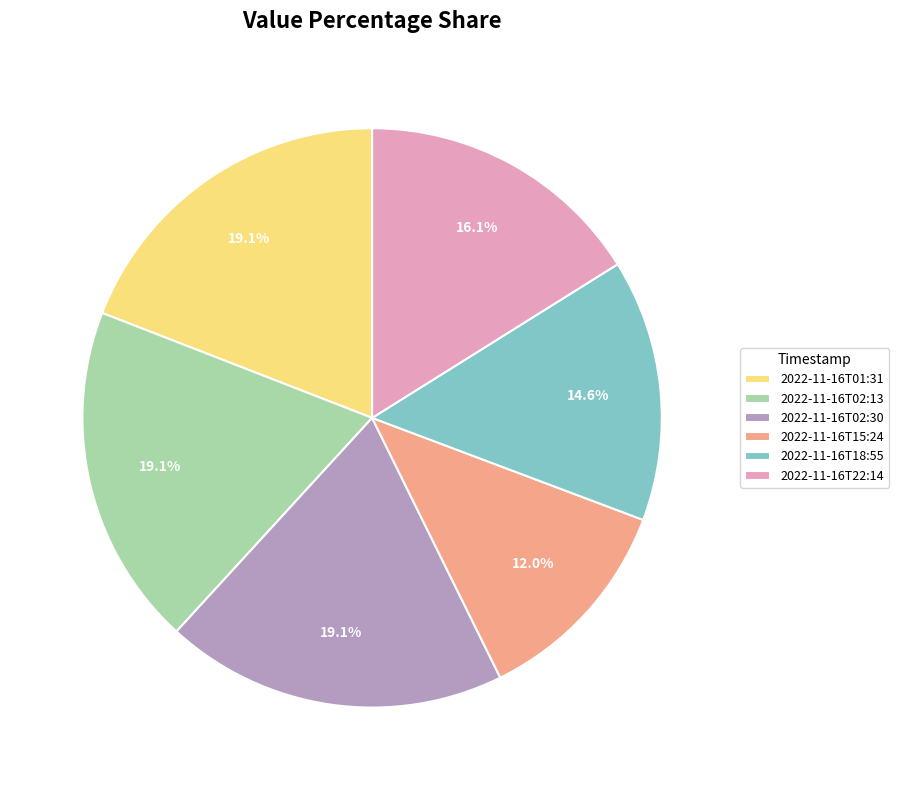

To the nearest percent, what is the difference between the largest and smallest slice percentages?

7%